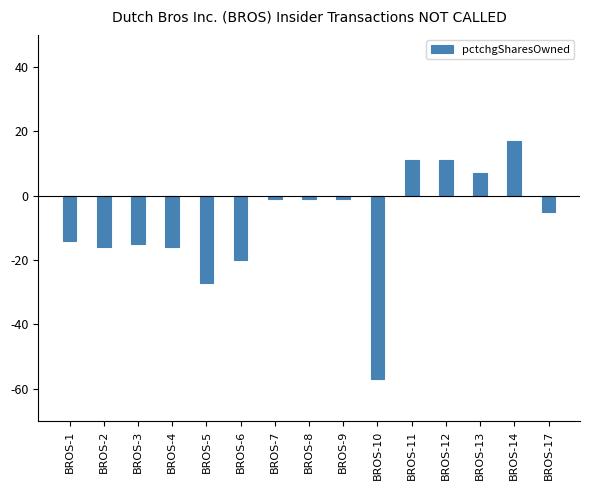

Reading left to right, extract all data points from this chart.

BROS-1=-14	BROS-2=-16	BROS-3=-15	BROS-4=-16	BROS-5=-27	BROS-6=-20	BROS-7=-1	BROS-8=-1	BROS-9=-1	BROS-10=-57	BROS-11=11	BROS-12=11	BROS-13=7	BROS-14=17	BROS-17=-5